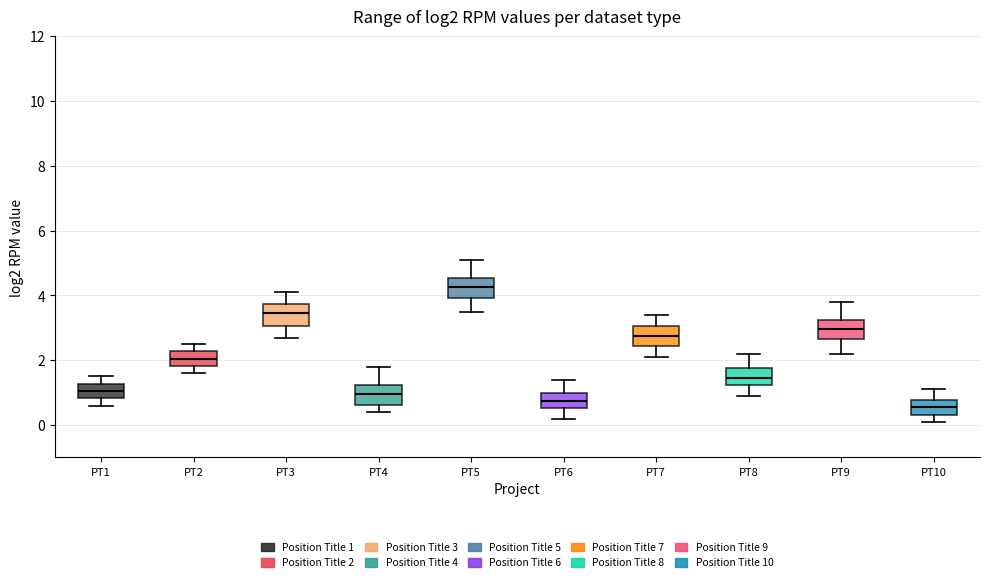

Where does the median line of the box for PT2 sit on the y-axis? The values are not printed on the chart, so give them approximately, as read against the axis.

2.0